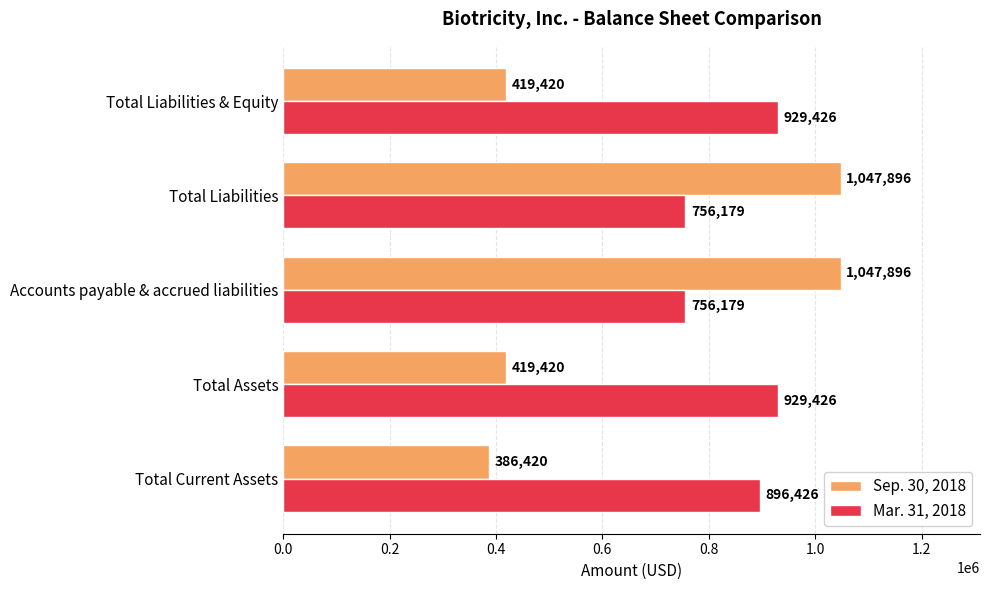

What is the maximum value shown in the chart?

1047896